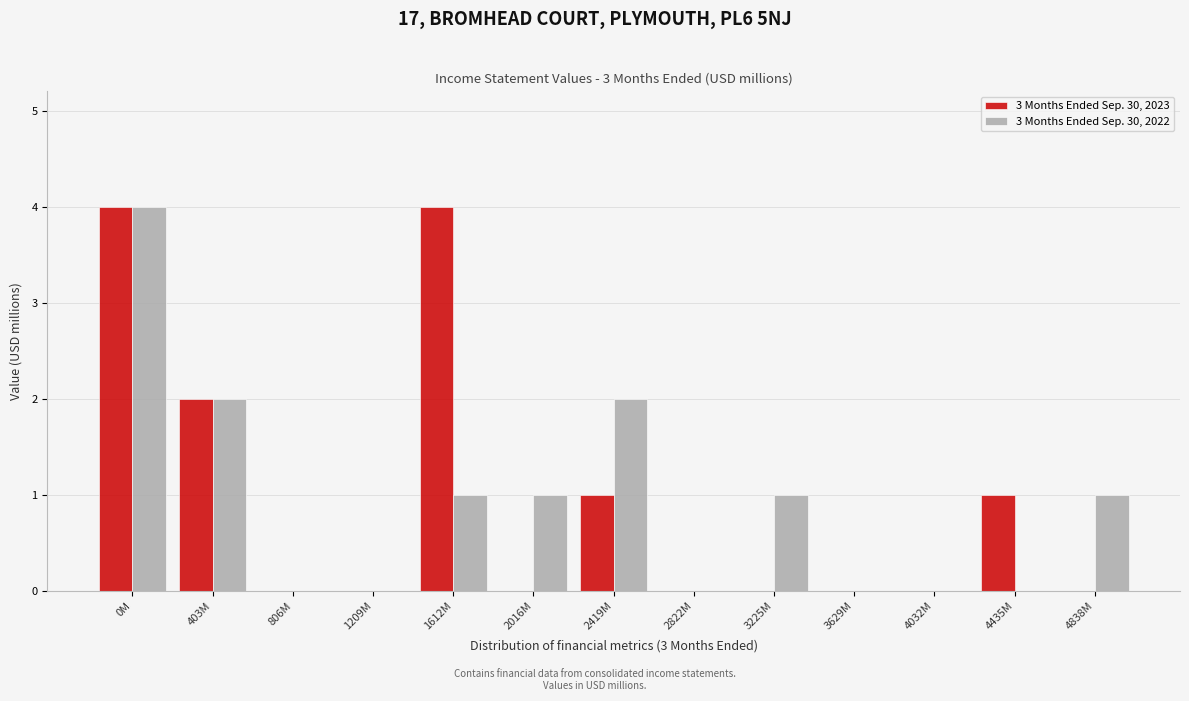

Reading right to left, extract all data points from this chart.

3 Months Ended Sep. 30, 2023: 4838M=0	4435M=1	4032M=0	3629M=0	3225M=0	2822M=0	2419M=1	2016M=0	1612M=4	1209M=0	806M=0	403M=2	0M=4
3 Months Ended Sep. 30, 2022: 4838M=1	4435M=0	4032M=0	3629M=0	3225M=1	2822M=0	2419M=2	2016M=1	1612M=1	1209M=0	806M=0	403M=2	0M=4